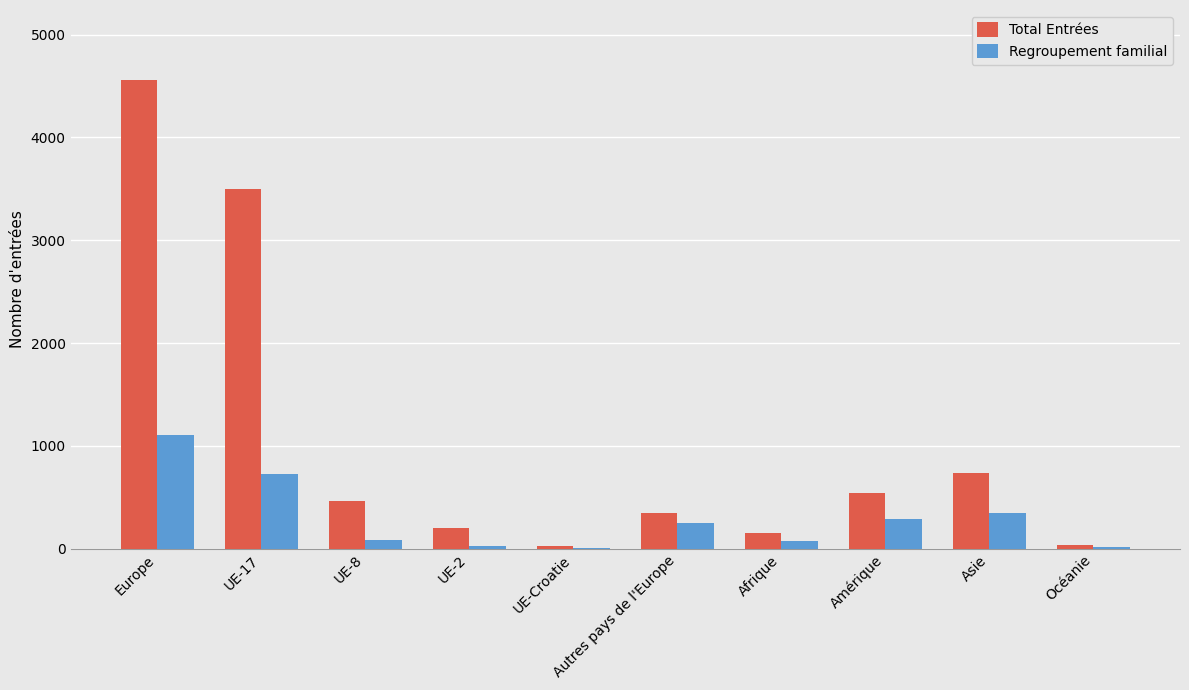

The Total Entrées series shows 4556 at Europe. True or false?

True